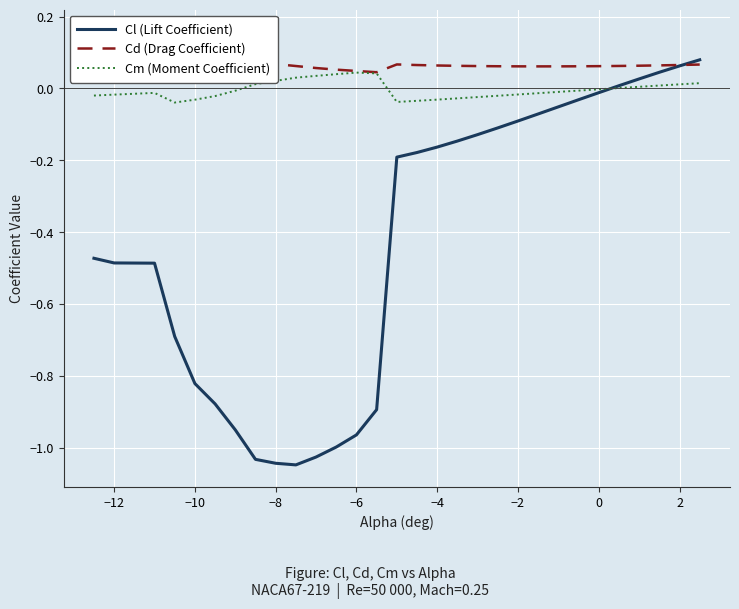

The Cl (Lift Coefficient) series shows -0.0 at −2. True or false?

False